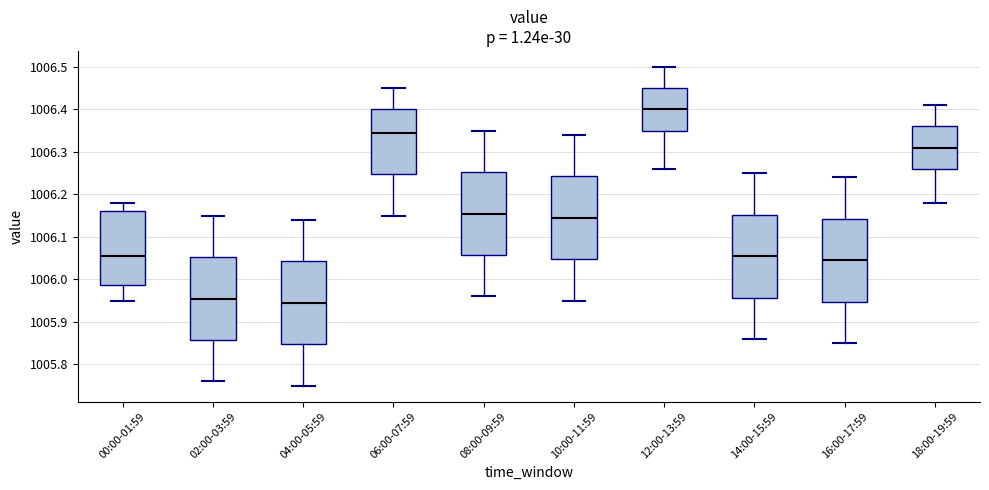

Where is the upper edge of the box for 18:00-19:59 on the y-axis? The values are not printed on the chart, so give them approximately, as read against the axis.

1006.36